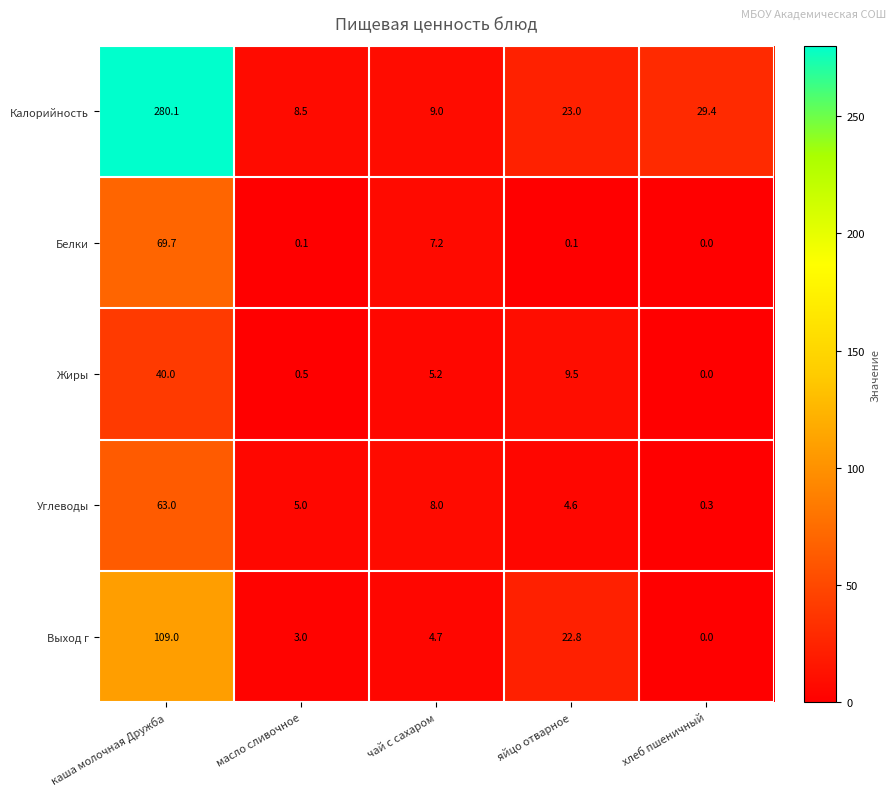

List the series in order of their peak value, lowest first.

Жиры, Углеводы, Белки, Выход г, Калорийность